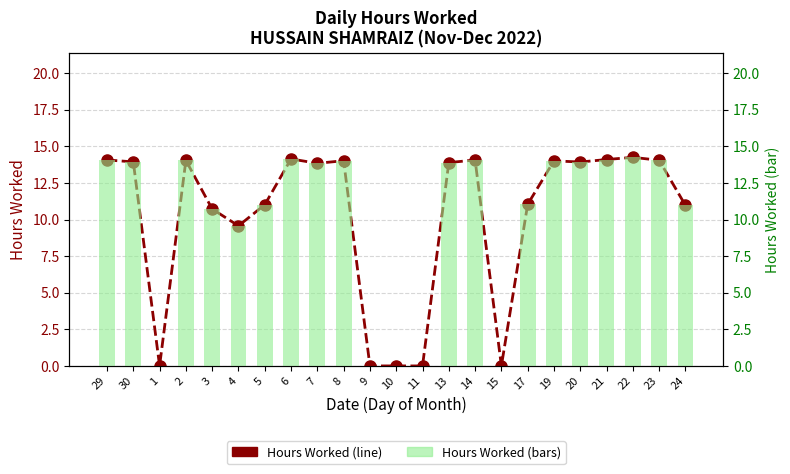

At which category is the sum across all series the highest?

22